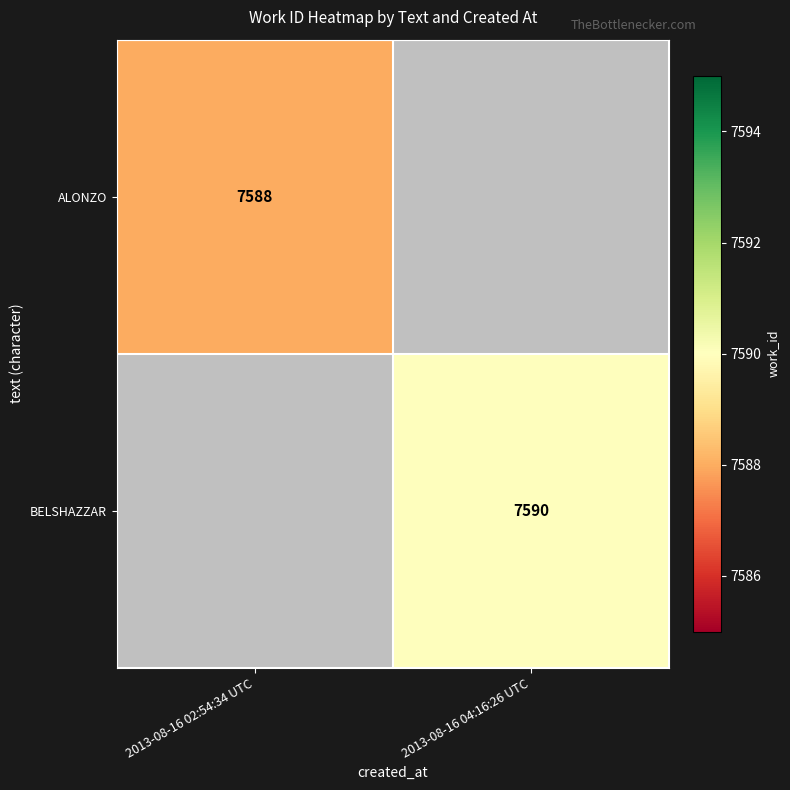

The value of ALONZO at 2013-08-16 02:54:34 UTC is 7588. True or false?

True